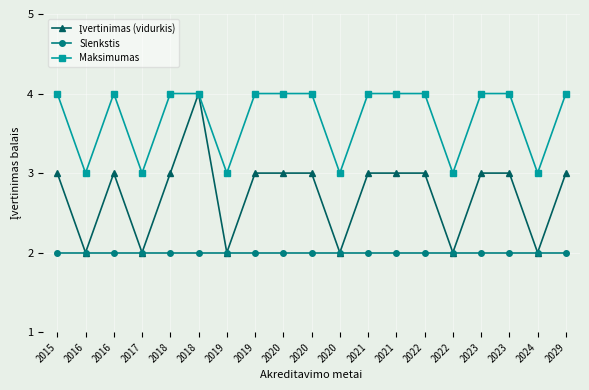

True or false: Slenkstis has more than 0 interior local peaks.

False